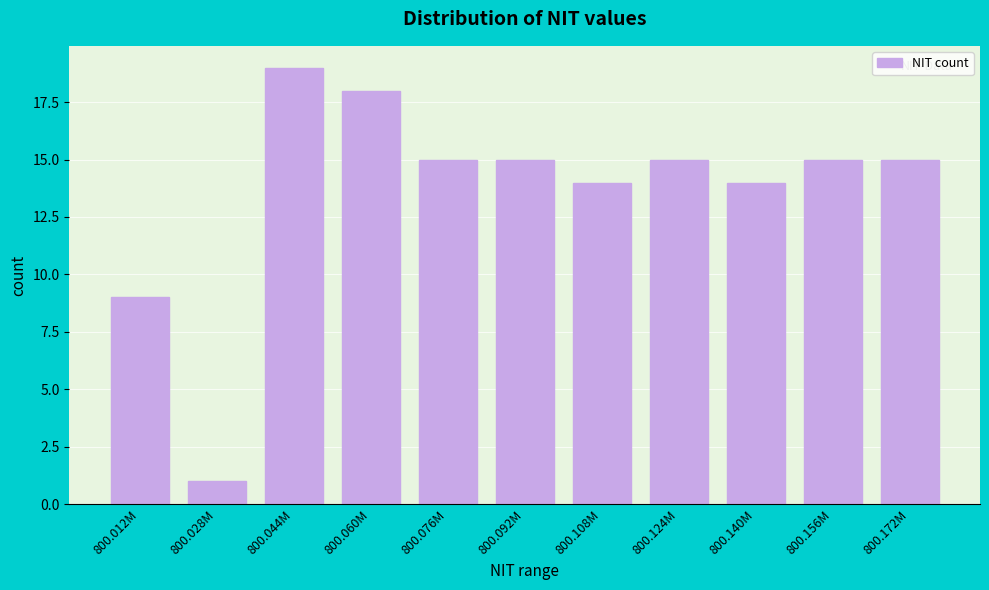

Reading left to right, extract all data points from this chart.

9	1	19	18	15	15	14	15	14	15	15